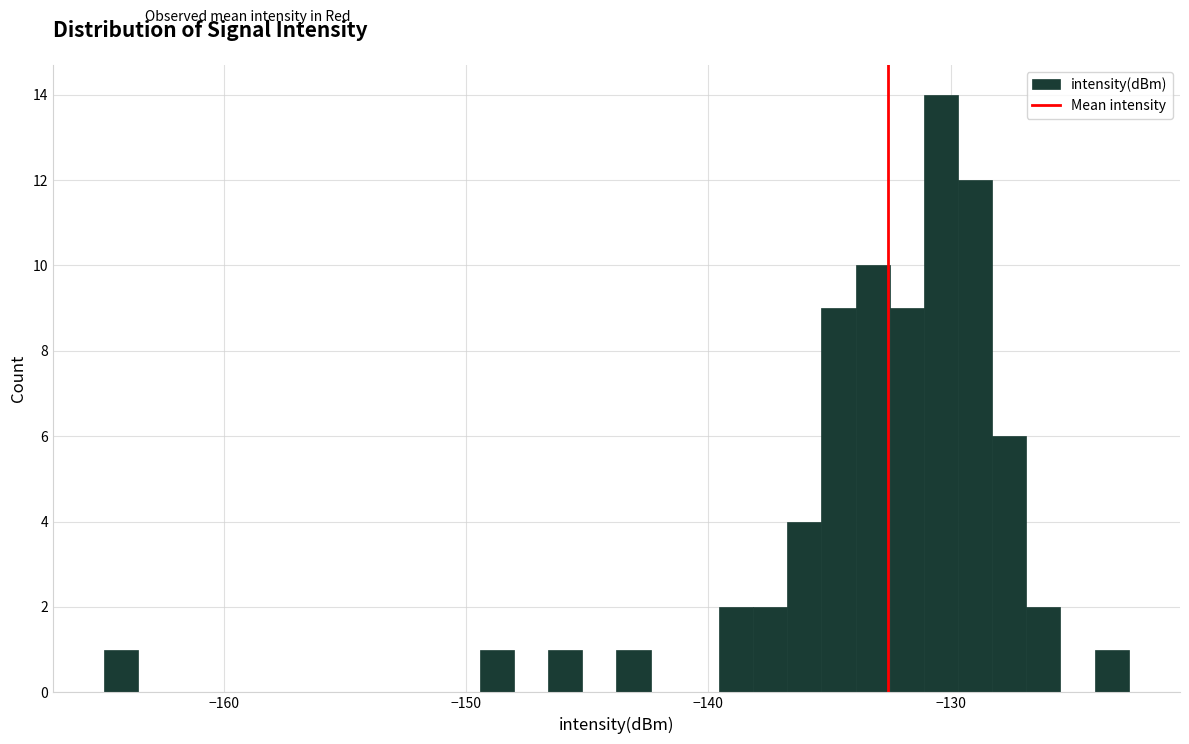

Around what value on the x-axis is the tallest bar? Give the approximate position of its centre, as read against the axis.

-130